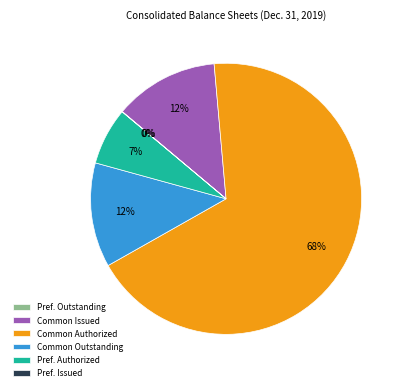

To the nearest percent, what portion does Pref. Authorized represent?

7%